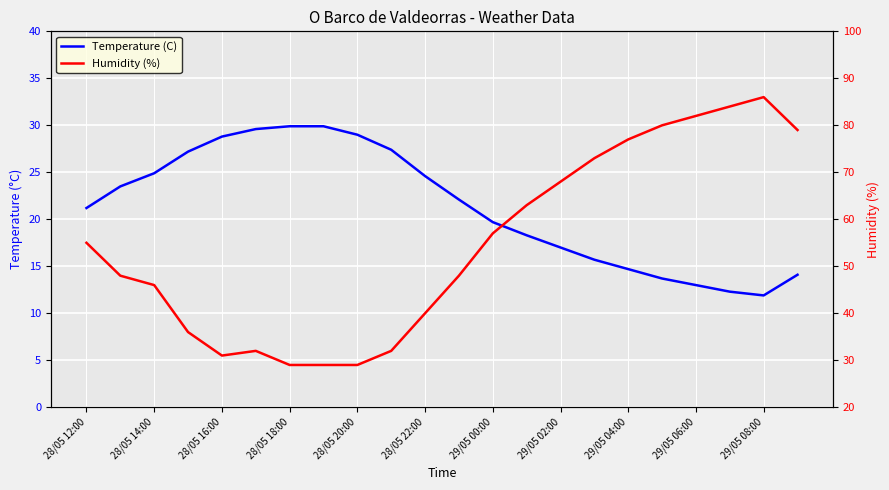

What is the difference between the Temperature (C) values at 29/05 06:00 and 28/05 12:00?

8.2